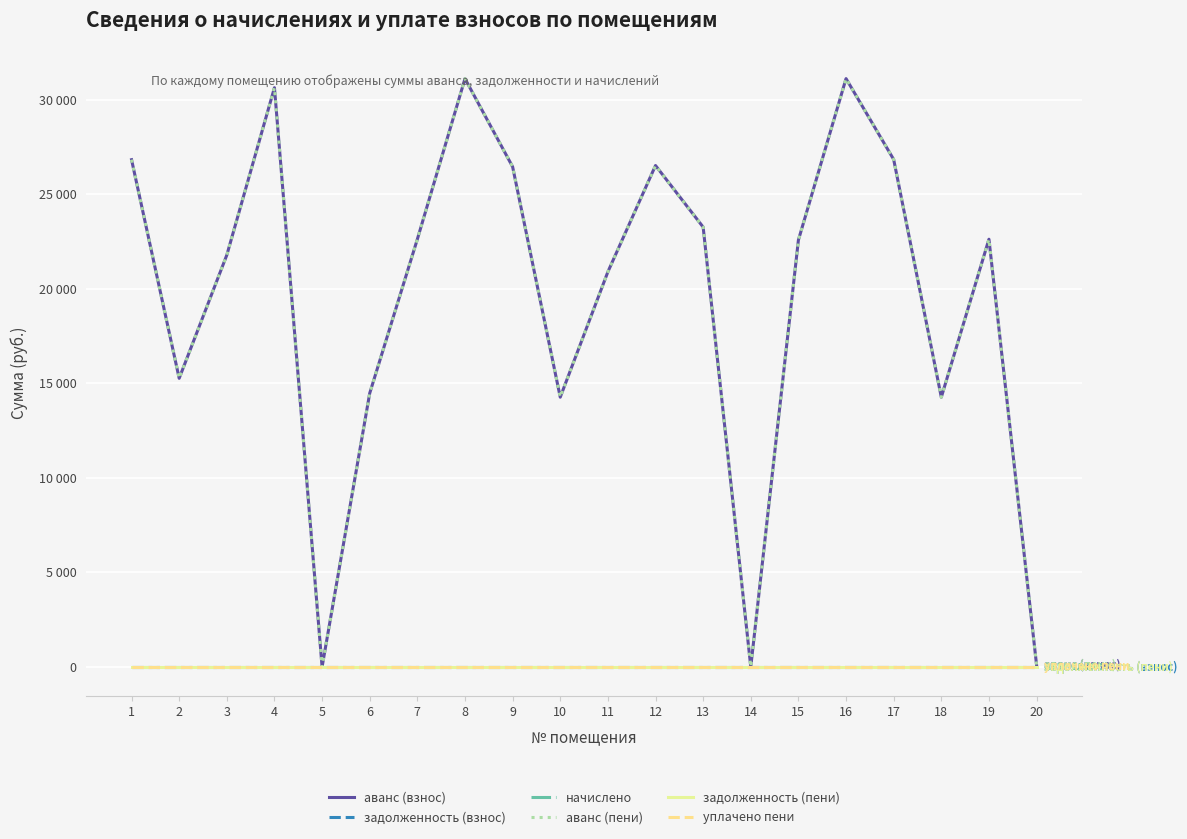

The аванс (взнос) series shows 36268.3 at 13. True or false?

False